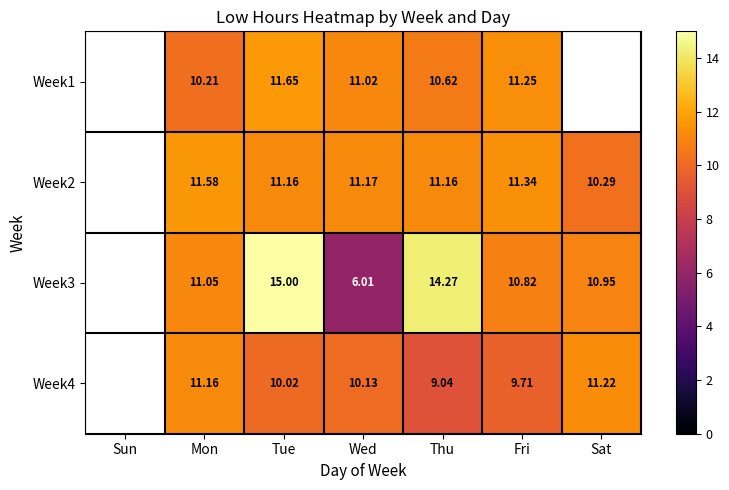

At Fri, list the series in order from largest to smallest.

Week2, Week1, Week3, Week4